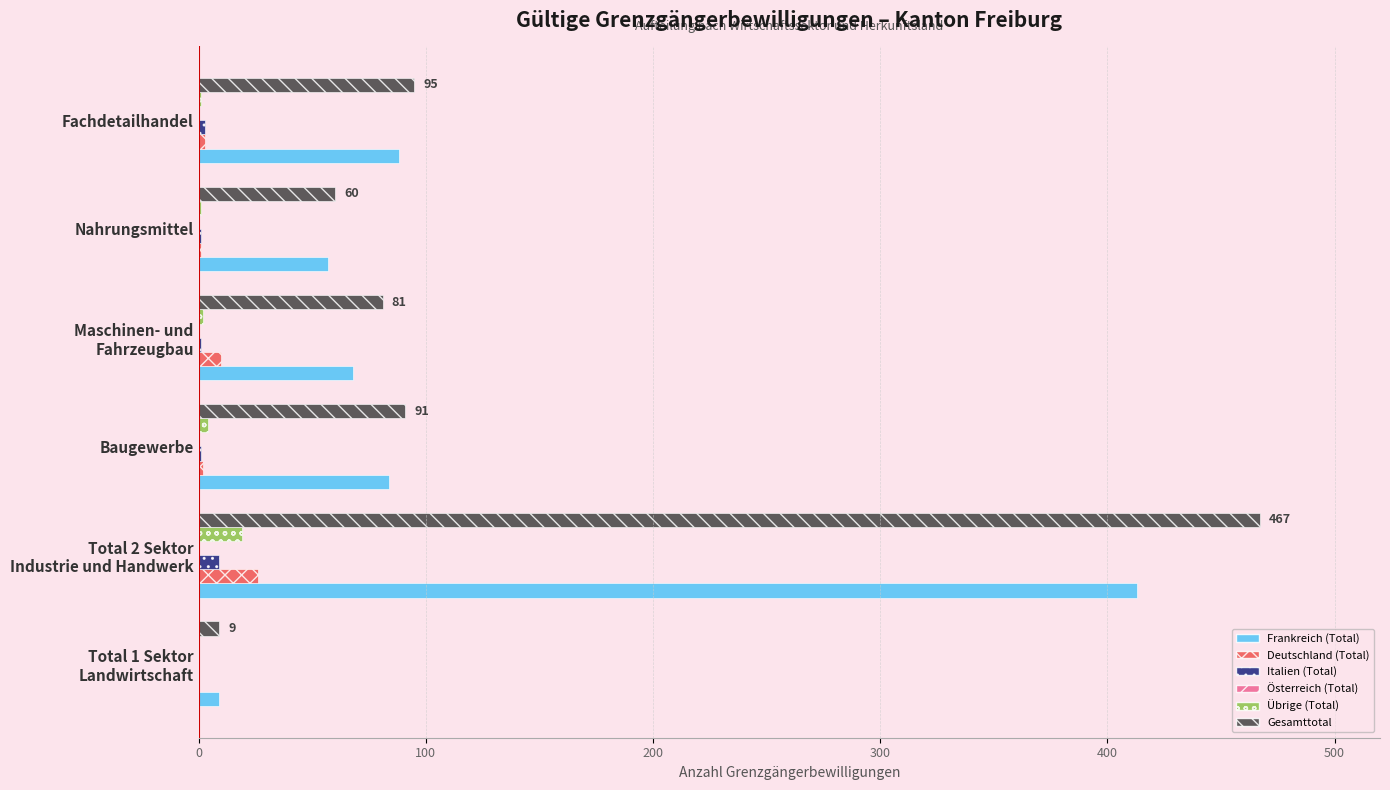

Is it true that Frankreich (Total) equals 57 at Nahrungsmittel?

True